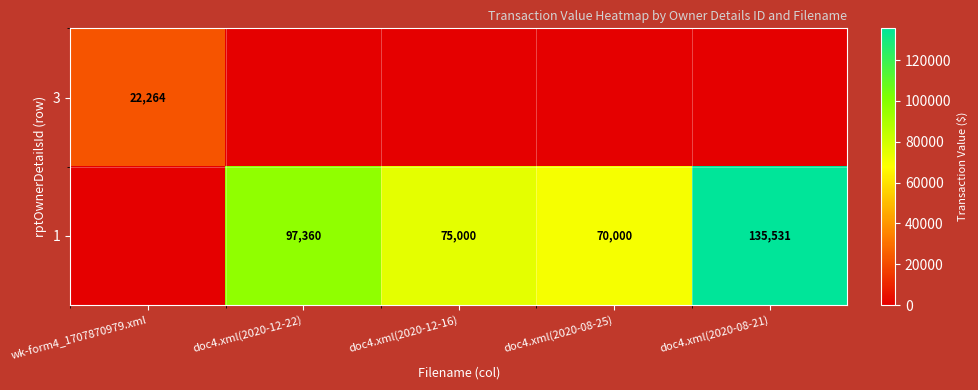

The value of 1 at doc4.xml(2020-12-22) is 97360. True or false?

True